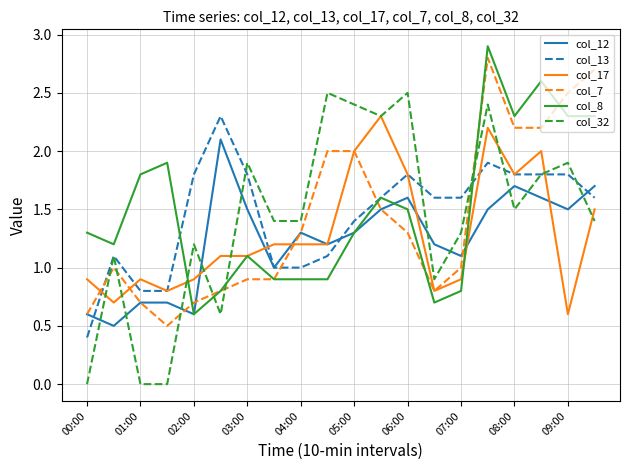

After their last crossing, which series has the higher values: col_12 or col_7?

col_7